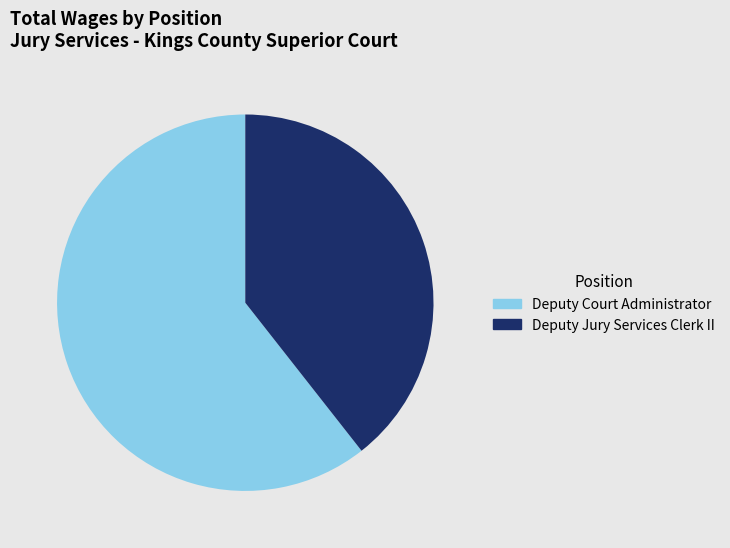

True or false: Deputy Court Administrator accounts for 61% of the total.

True